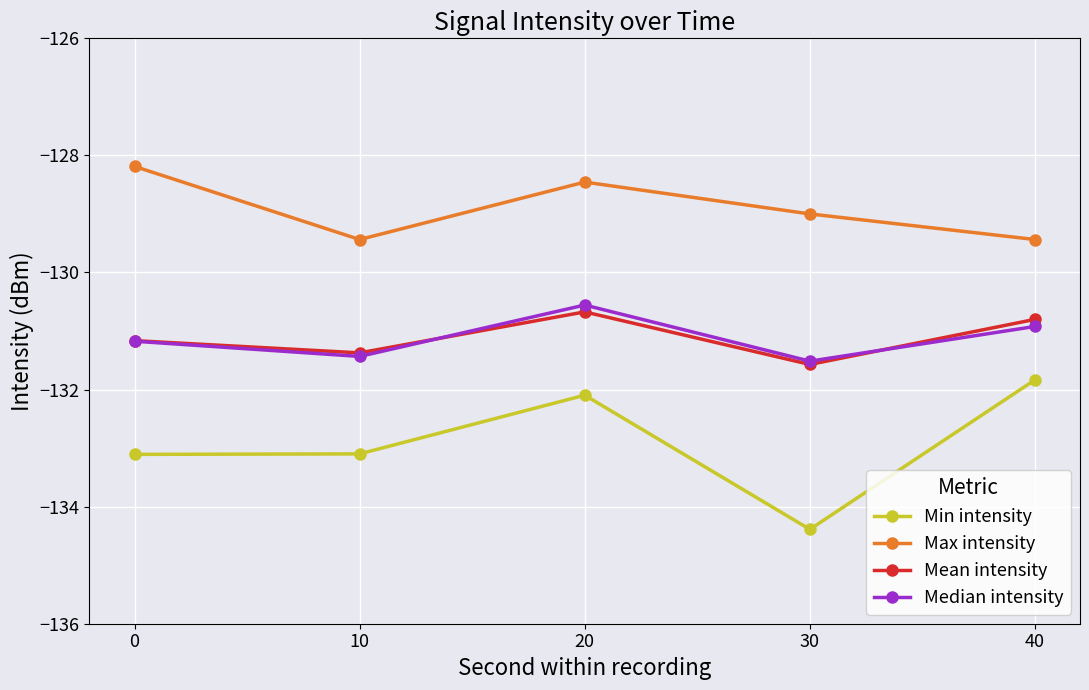

Reading right to left, transcribe all the data shown in this chart.

Min intensity: 40=-131.8	30=-134.4	20=-132.1	10=-133.1	0=-133.1
Max intensity: 40=-129.4	30=-129.0	20=-128.5	10=-129.4	0=-128.2
Mean intensity: 40=-130.8	30=-131.6	20=-130.7	10=-131.4	0=-131.2
Median intensity: 40=-130.9	30=-131.5	20=-130.6	10=-131.4	0=-131.2